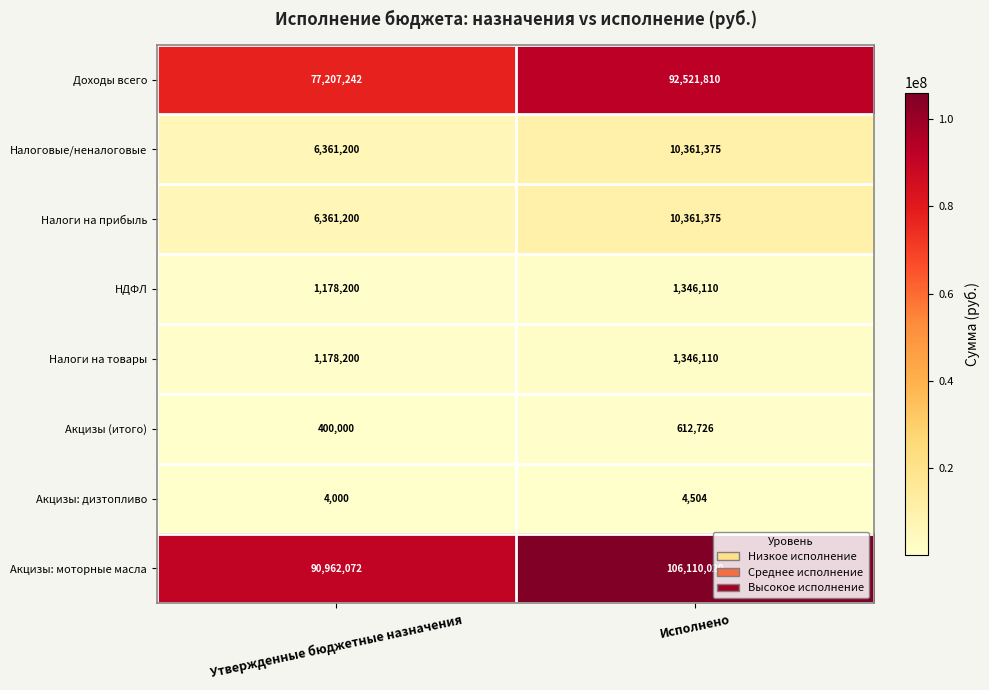

List the labels in order of Налоговые/неналоговые value, smallest first.

Утвержденные бюджетные назначения, Исполнено